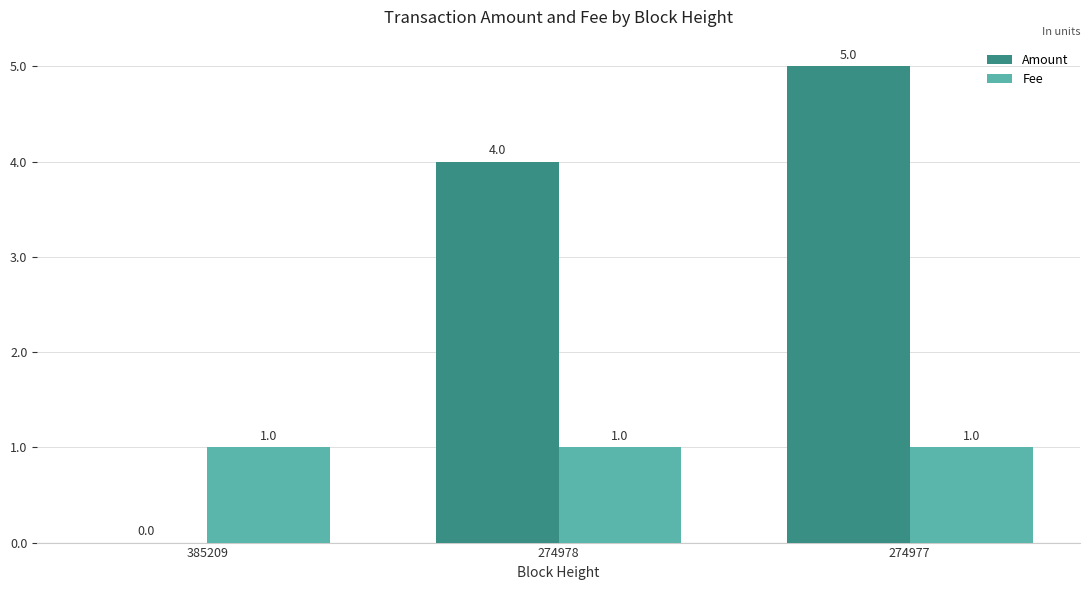

Which series changed the most between 385209 and 274977?

Amount